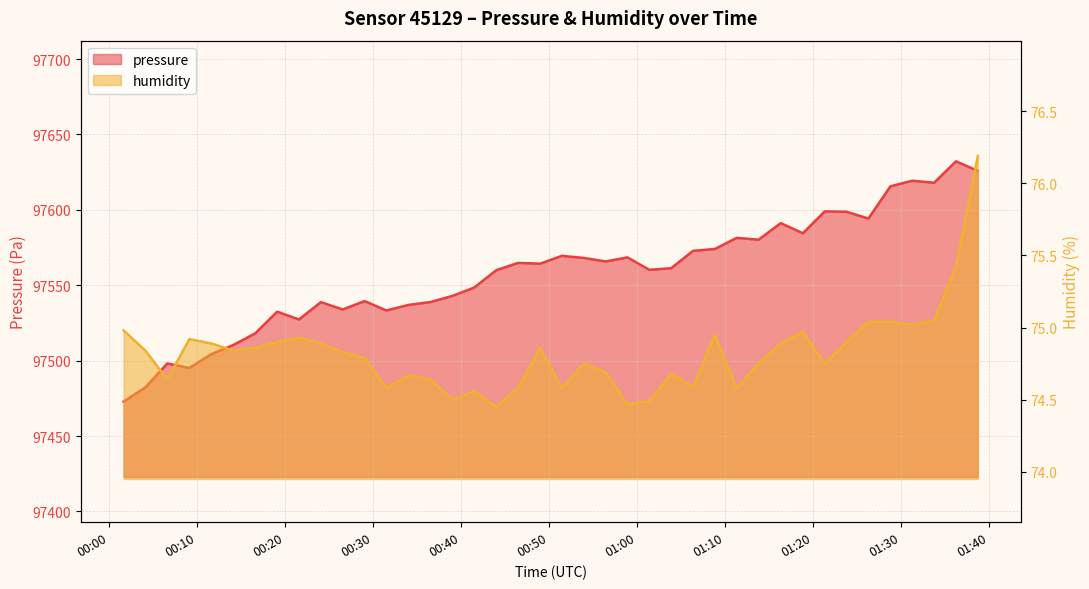

True or false: pressure has a value of 141870.7 at 39.

False